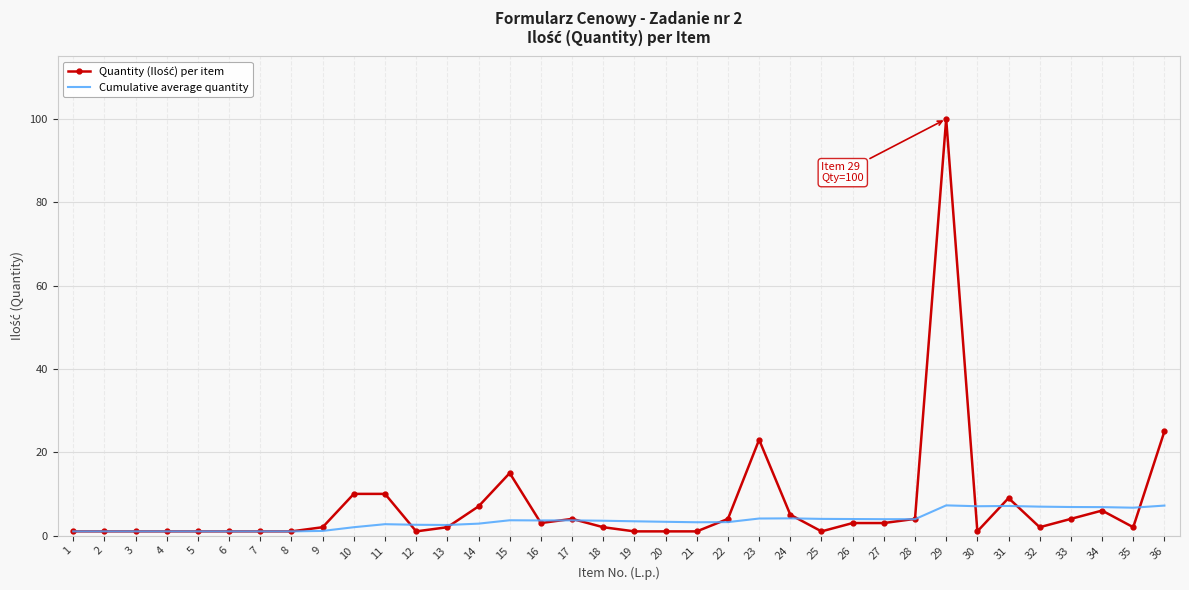

What is the greatest value displayed?

100.0